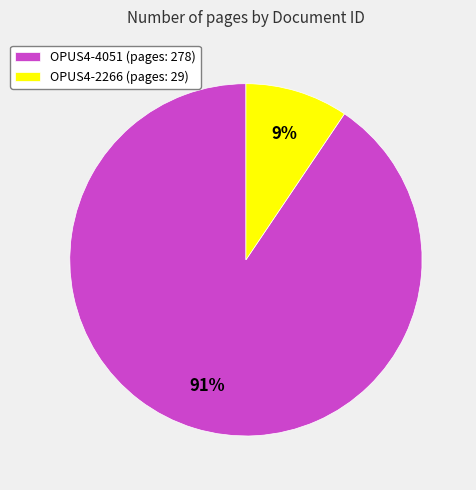

The OPUS4-2266 slice represents 18% of the pie. True or false?

False